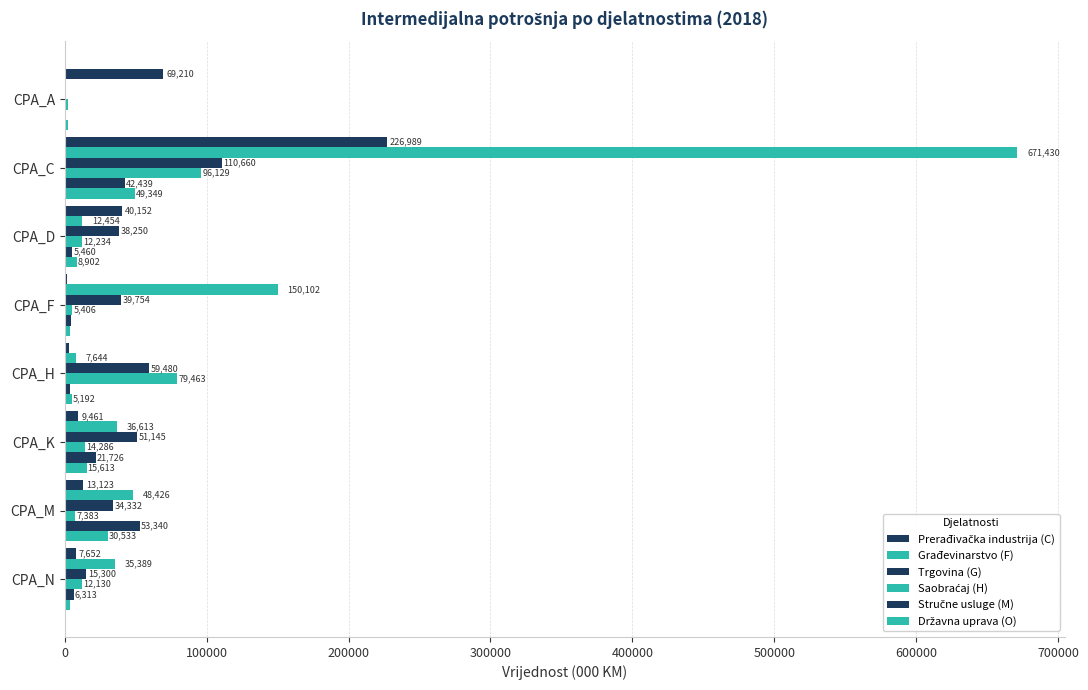

How many data points does each series have?

8